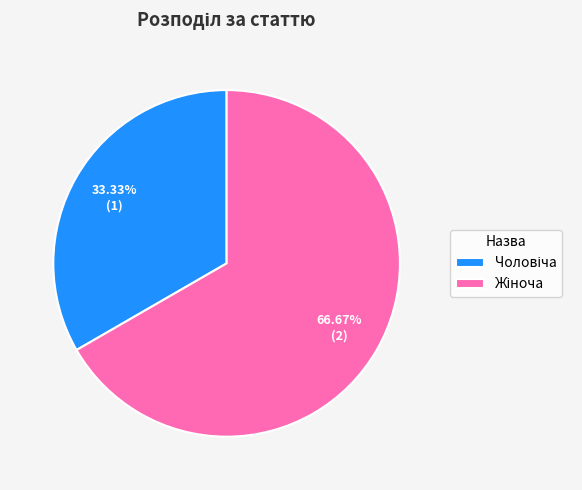

Is there any slice that represents more than half of the pie?

Yes